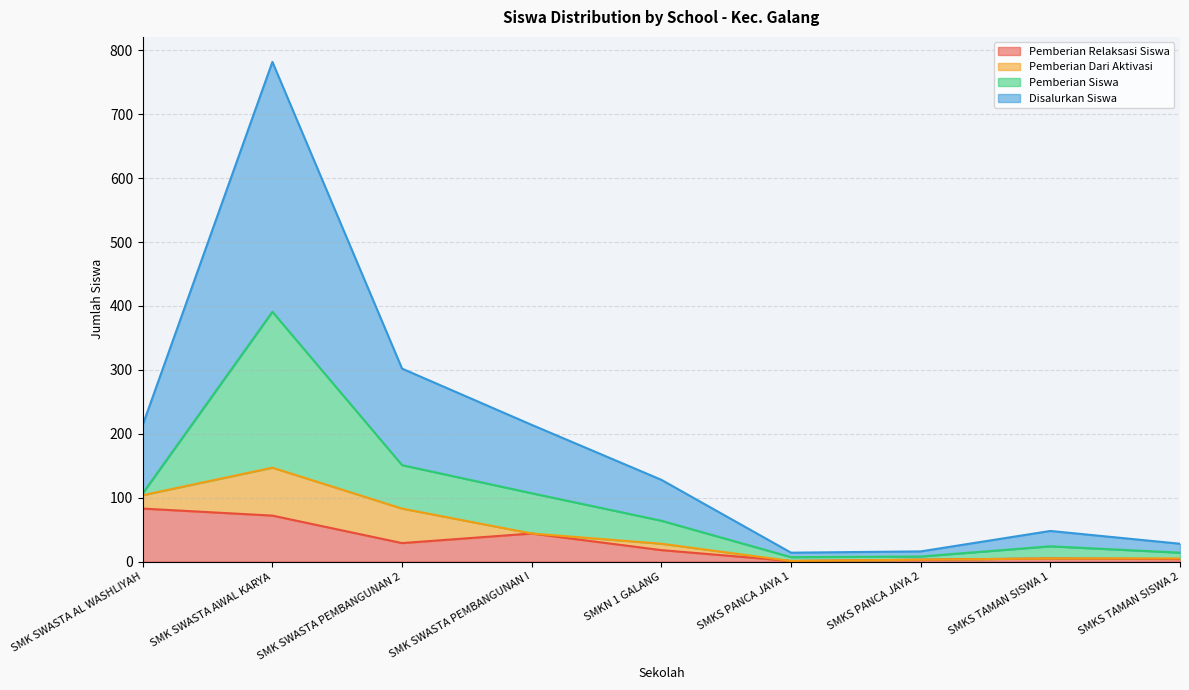

The Disalurkan Siswa series shows 77 at SMK SWASTA PEMBANGUNAN 2. True or false?

False